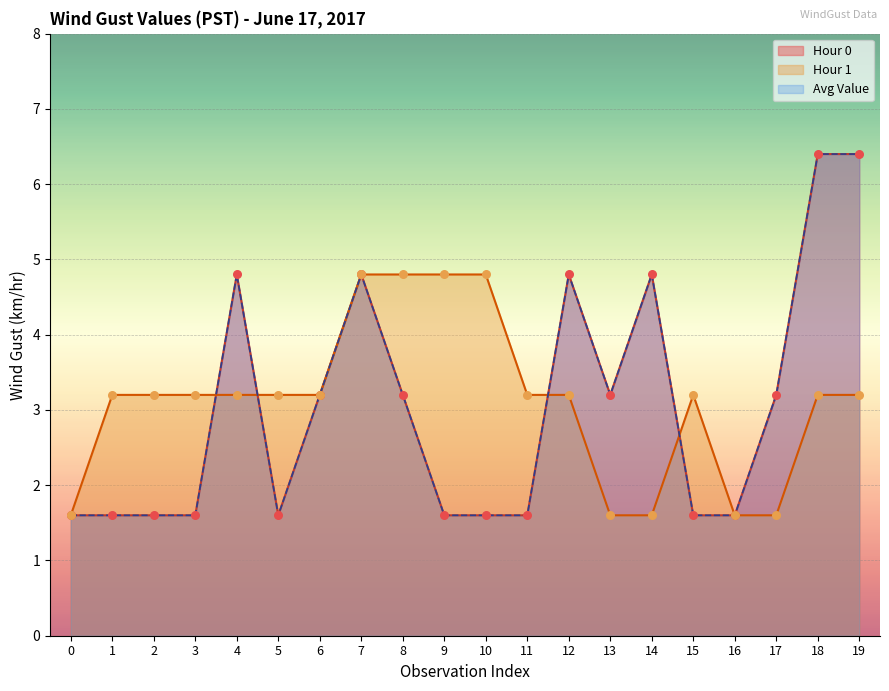

Which series reaches the minimum Y coordinate?

Hour 0